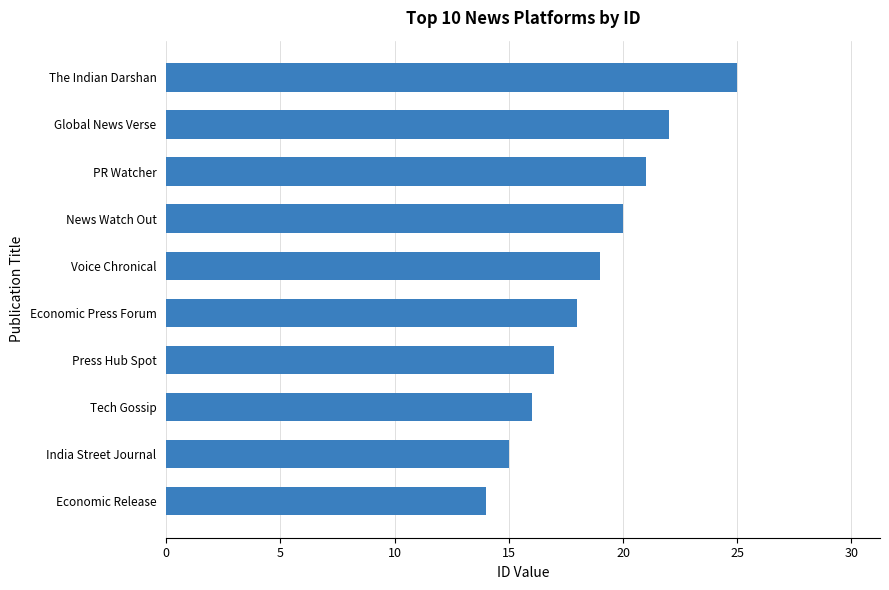

What is the greatest value displayed?

25